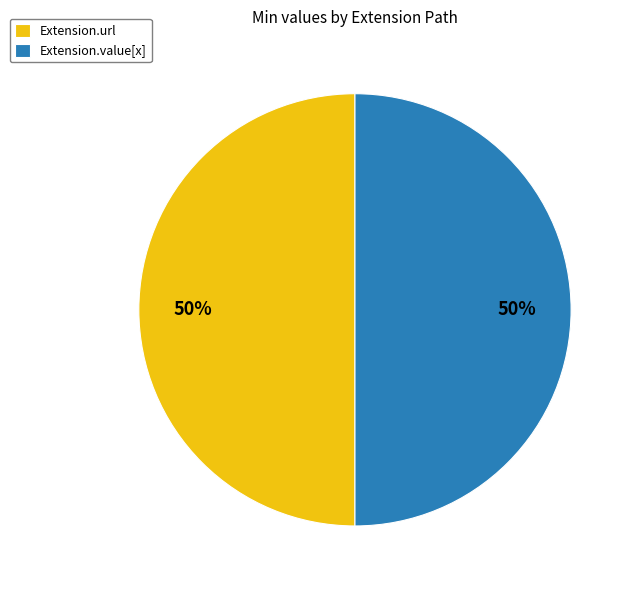

To the nearest percent, what percentage of the pie is Extension.value[x]?

50%